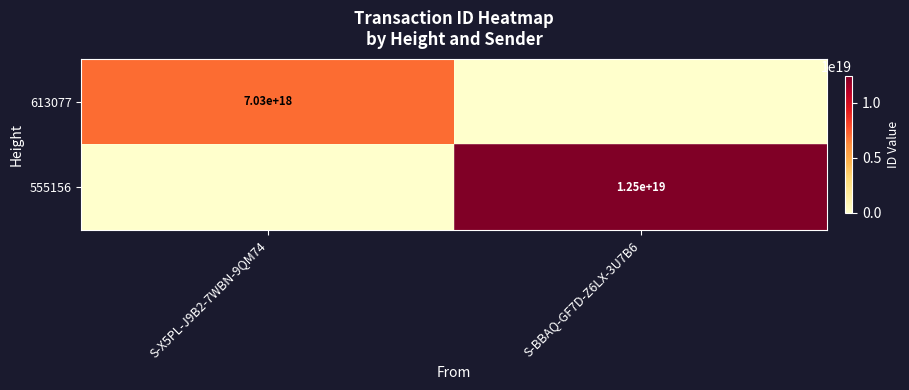

What is the total value across all series at S-BBAQ-GF7D-Z6LX-3U7B6?

12451287660550434816